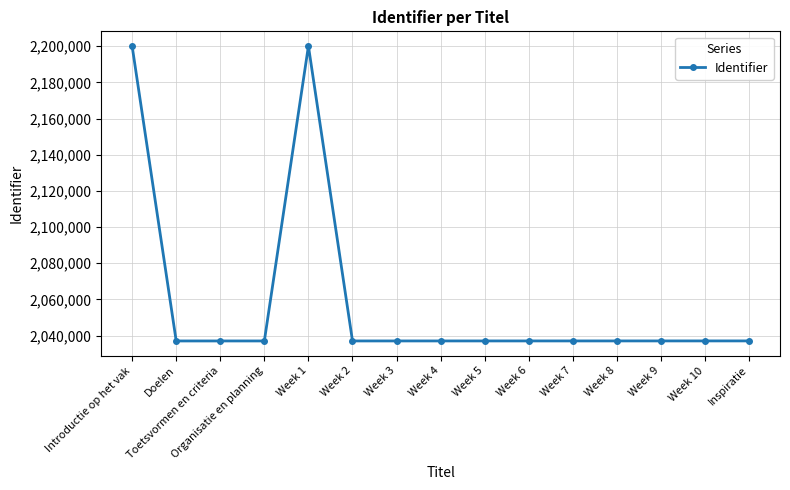

Approximately how many times larger is the value at Week 8 compared to Week 9?

1.0